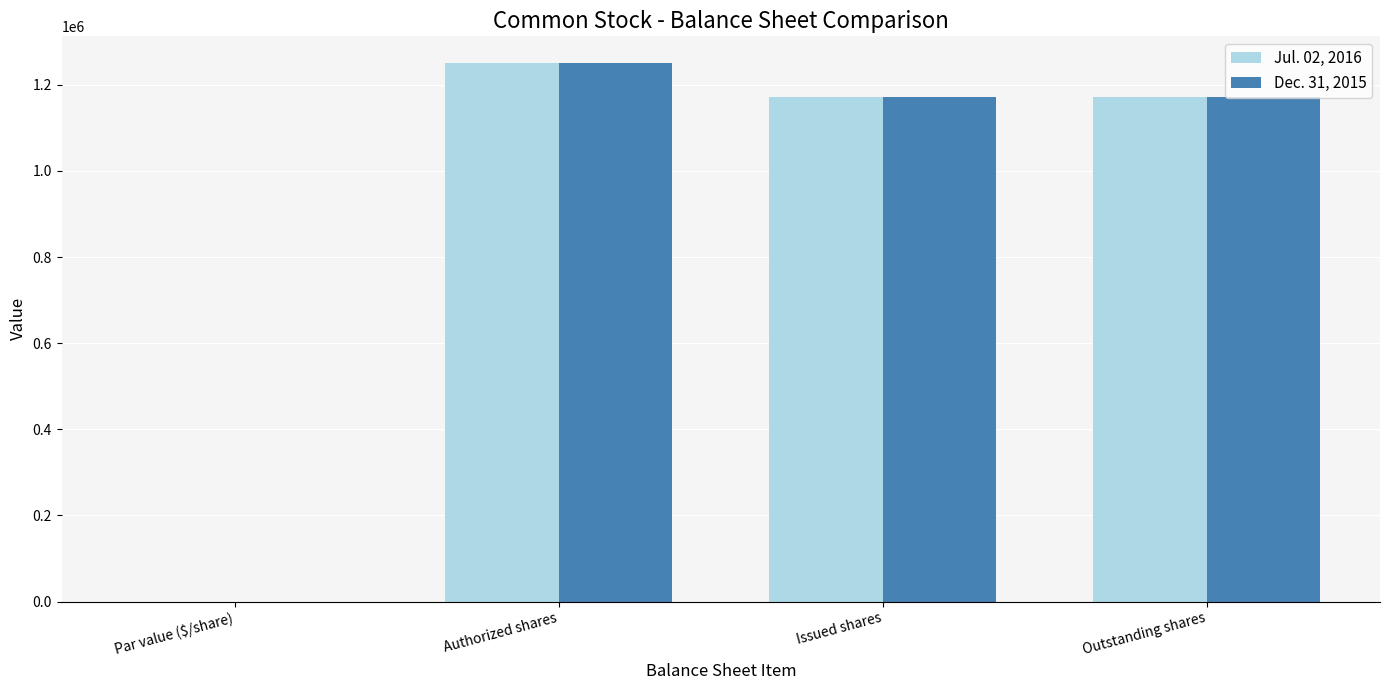

What is the total value across all series at Issued shares?

2341100